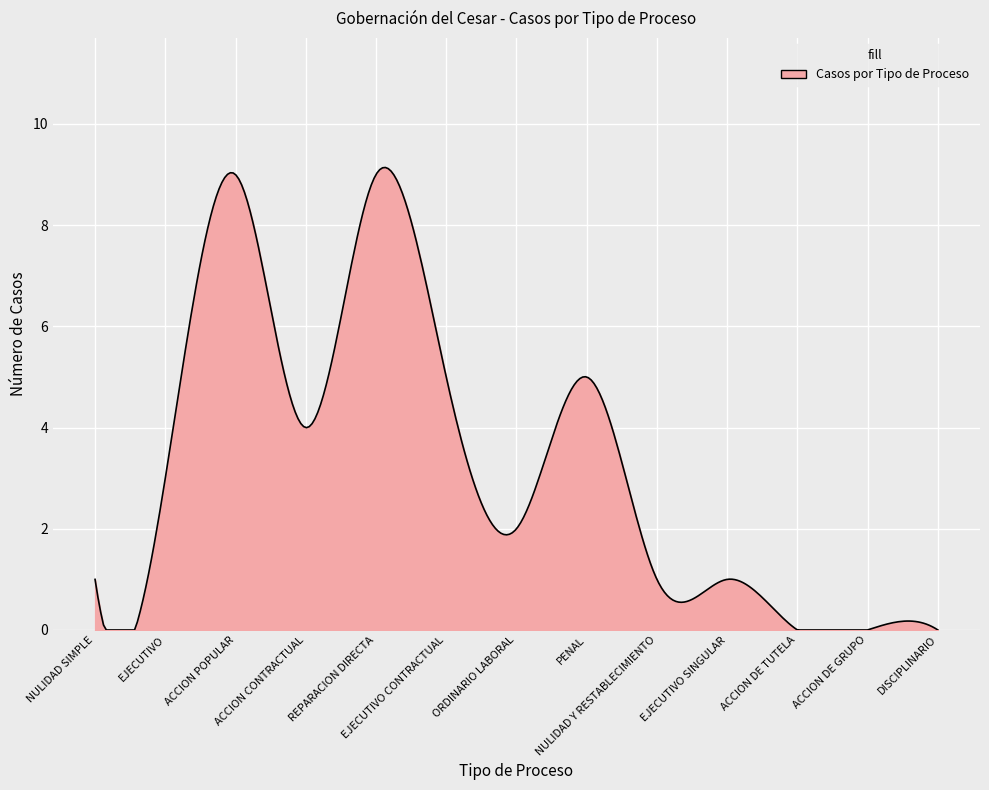

What is the maximum value shown in the chart?

9.1